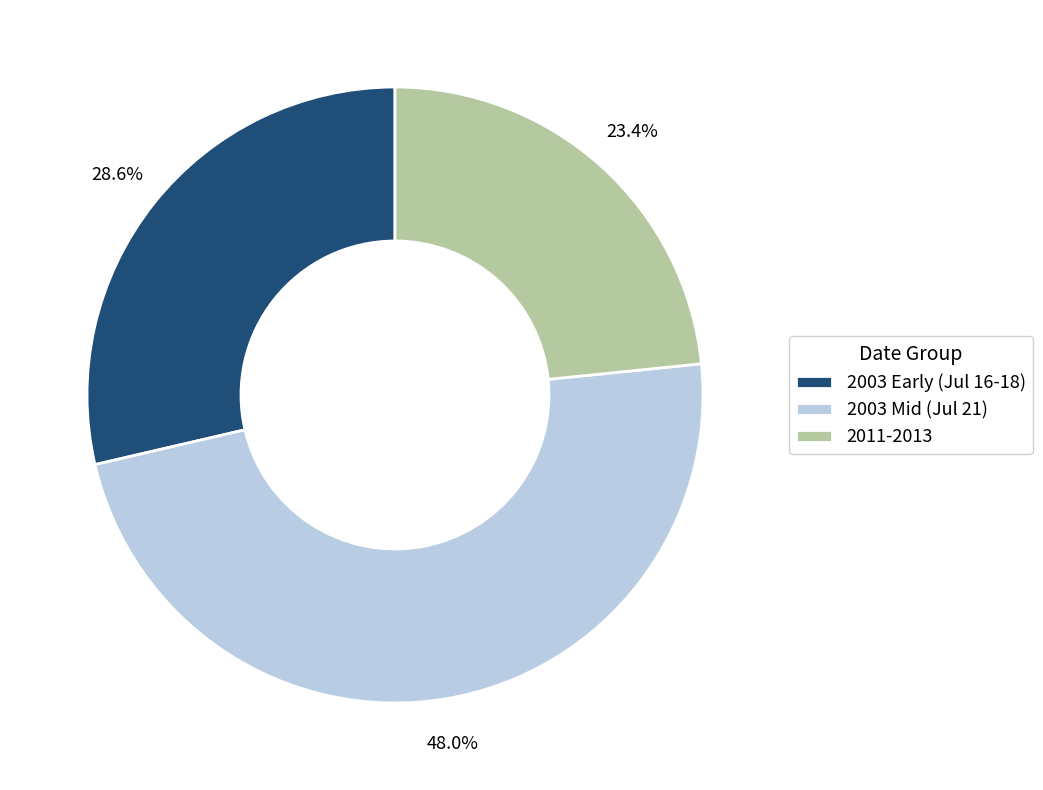

Which category has the biggest portion of the pie?

2003 Mid (Jul 21)